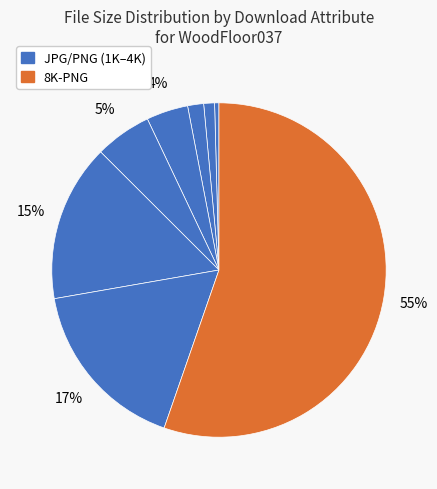

What is the majority slice?

8K-PNG